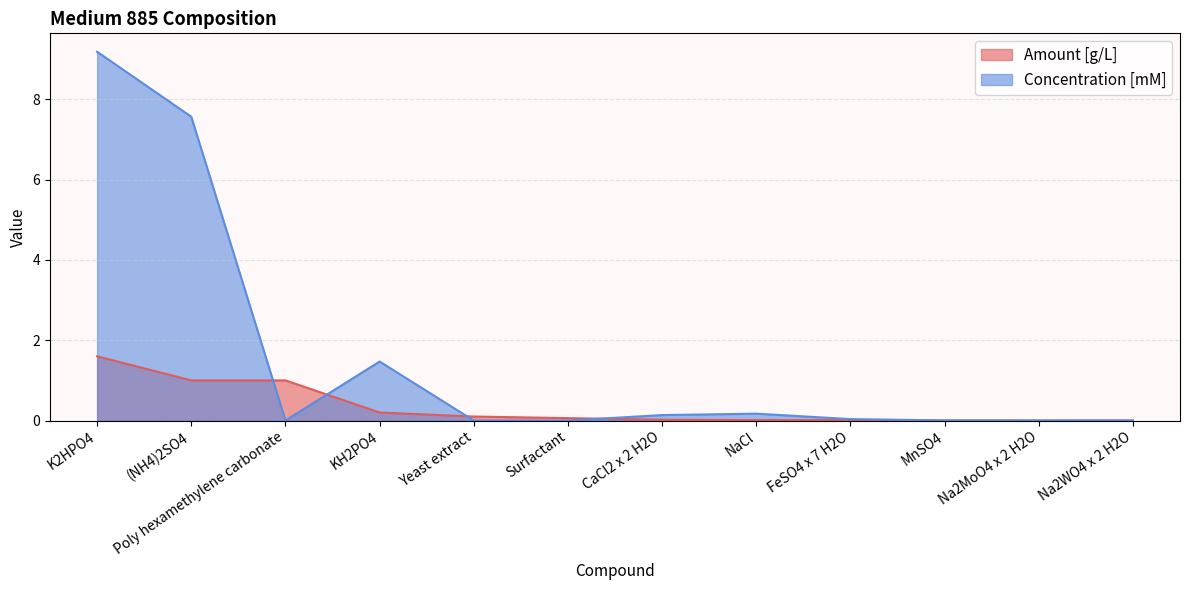

What are all the series names shown in the legend?

Amount [g/L], Concentration [mM]